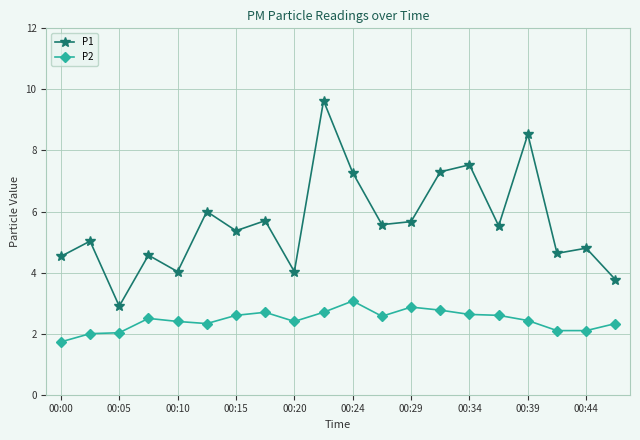

True or false: P2 has more than 2 interior local peaks.

True